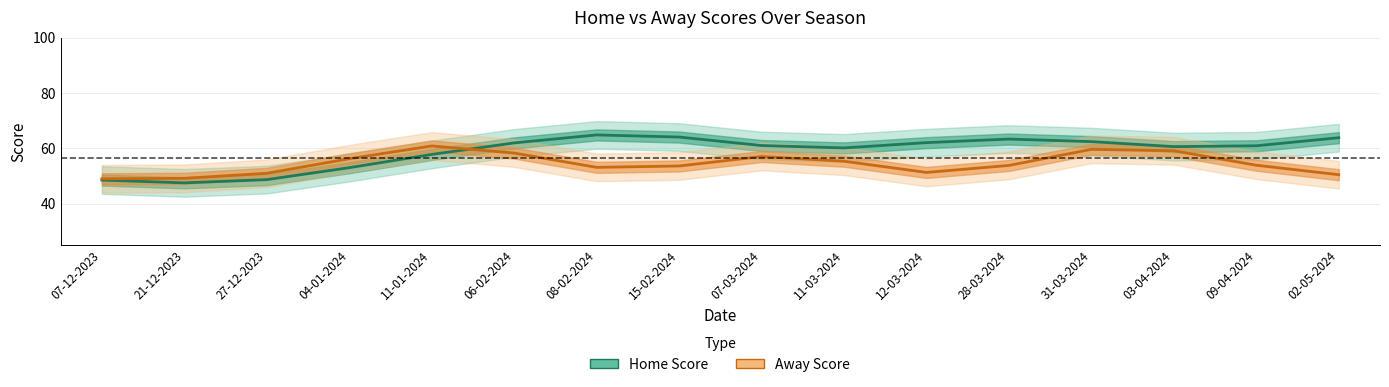

Which category has the lowest value across all series?

21-12-2023